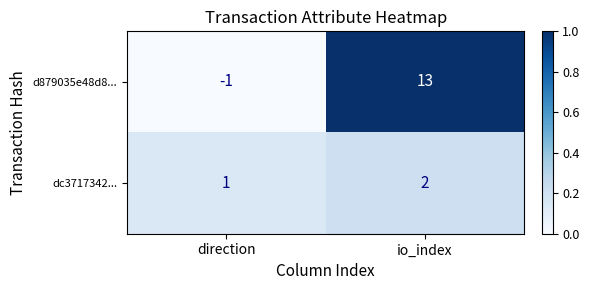

At which category is the sum across all series the highest?

io_index